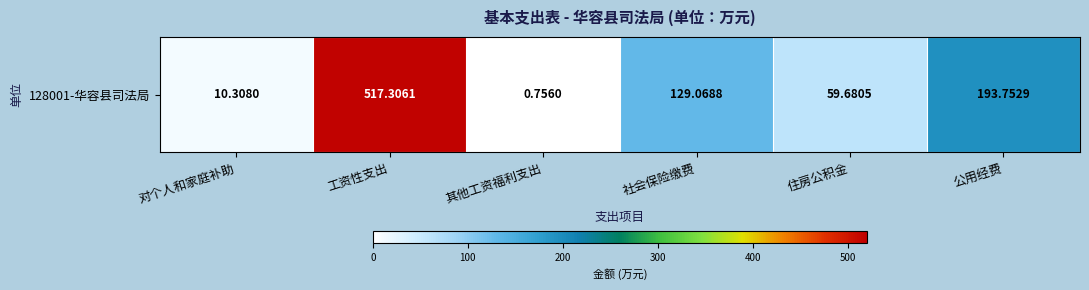

Reading left to right, transcribe all the data shown in this chart.

10.3	517.3	0.8	129.1	59.7	193.8